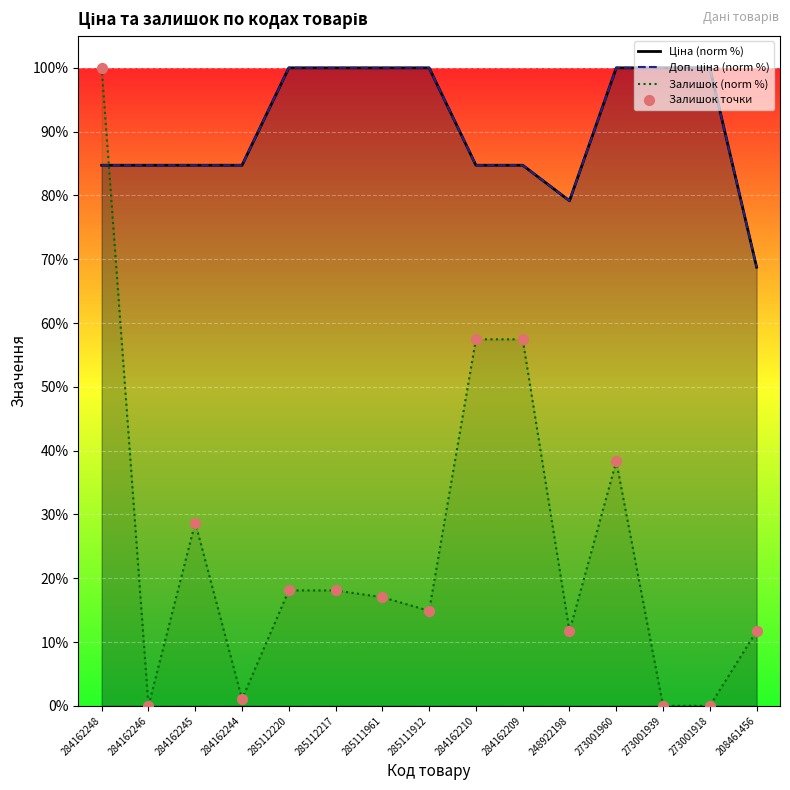

Which series reaches the maximum Y coordinate?

Ціна (norm %)